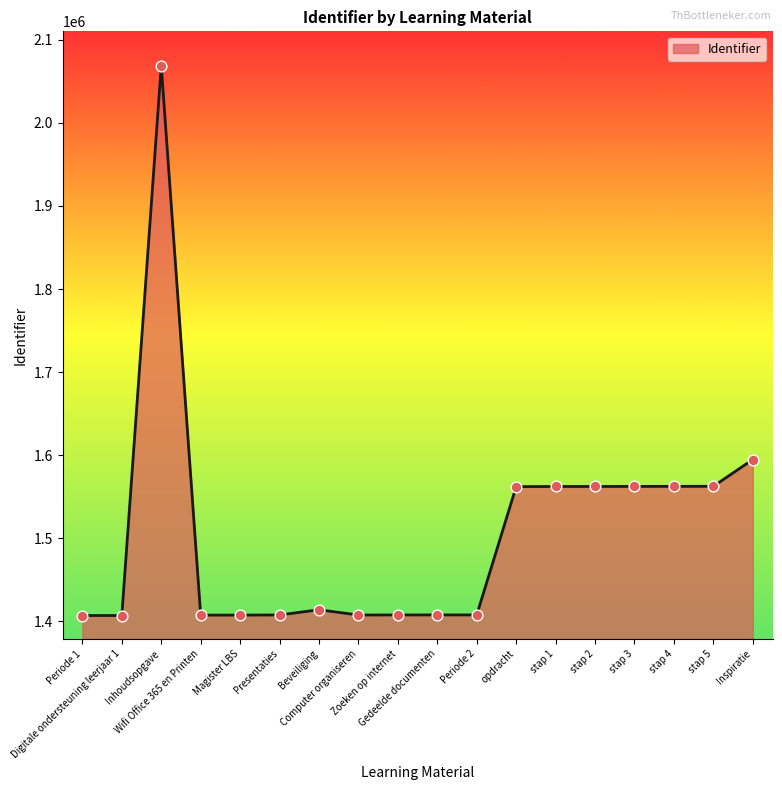

What is the maximum value shown in the chart?

2068813